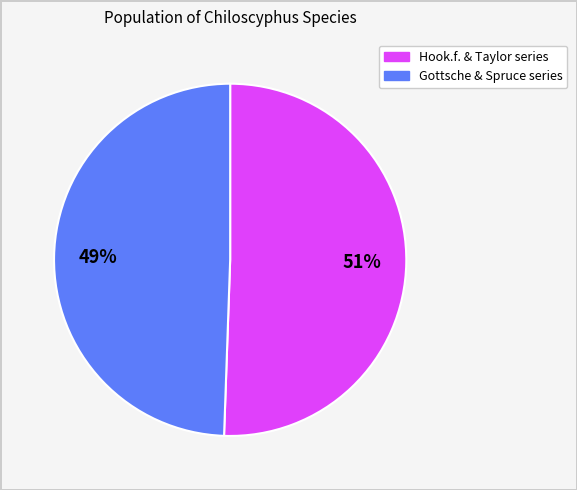

To the nearest percent, what is the average slice percentage?

50%